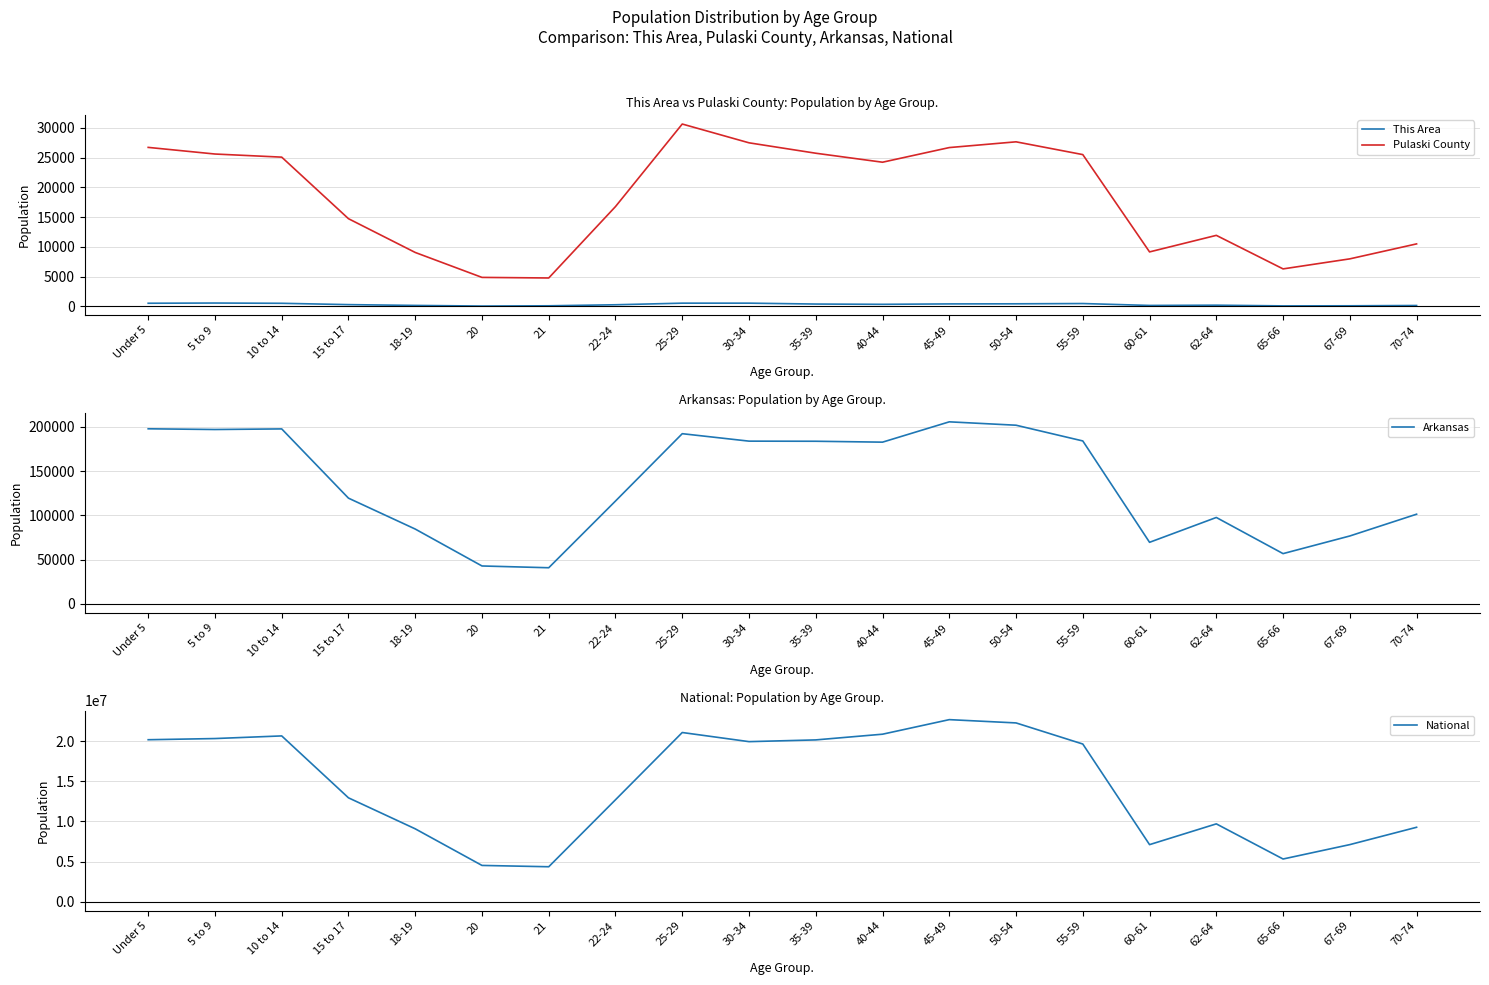

True or false: National and Pulaski County intersect in this chart.

False